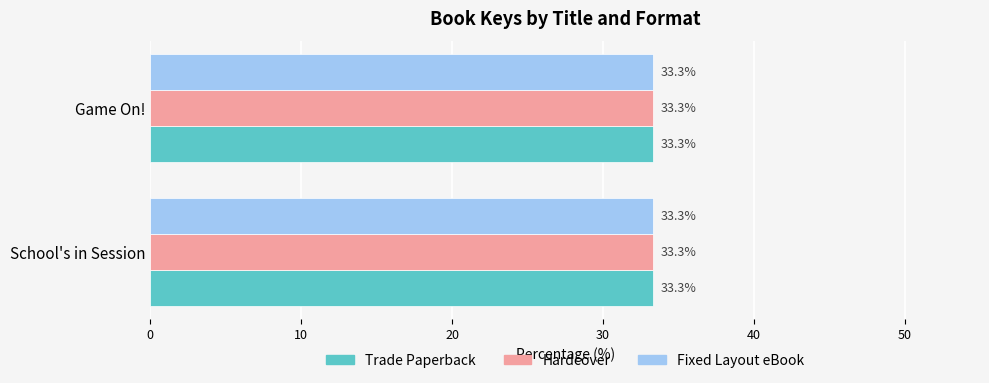

Does the chart contain stacked bars?

No